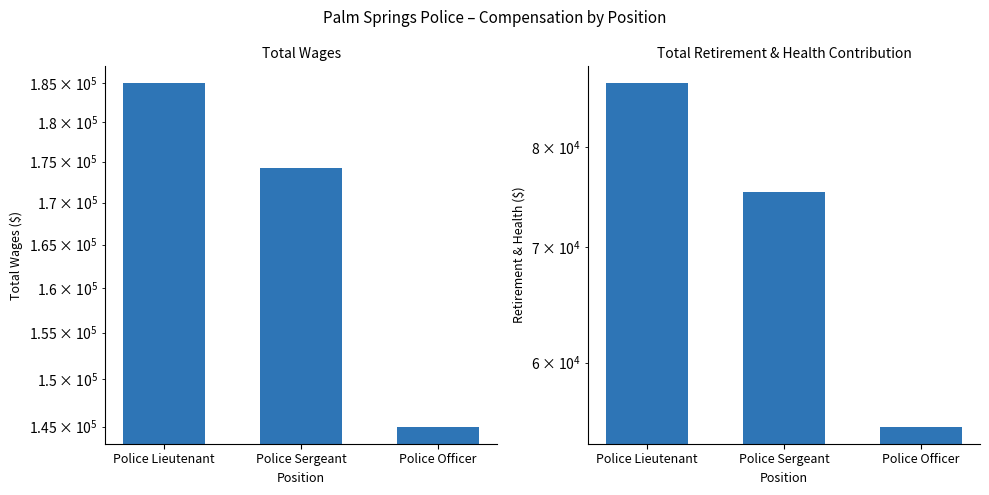

At how many categories does at least one series exceed 169459?

2